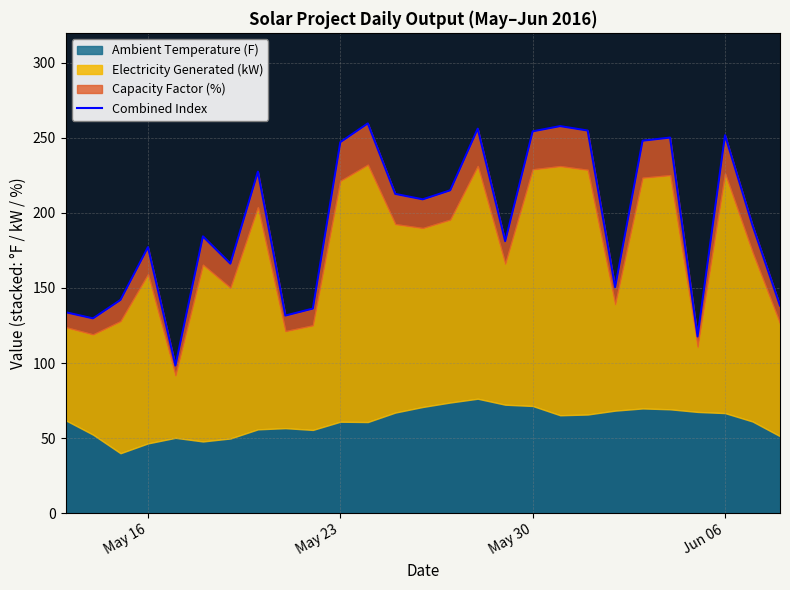

What is the minimum value shown in the chart?

98.3